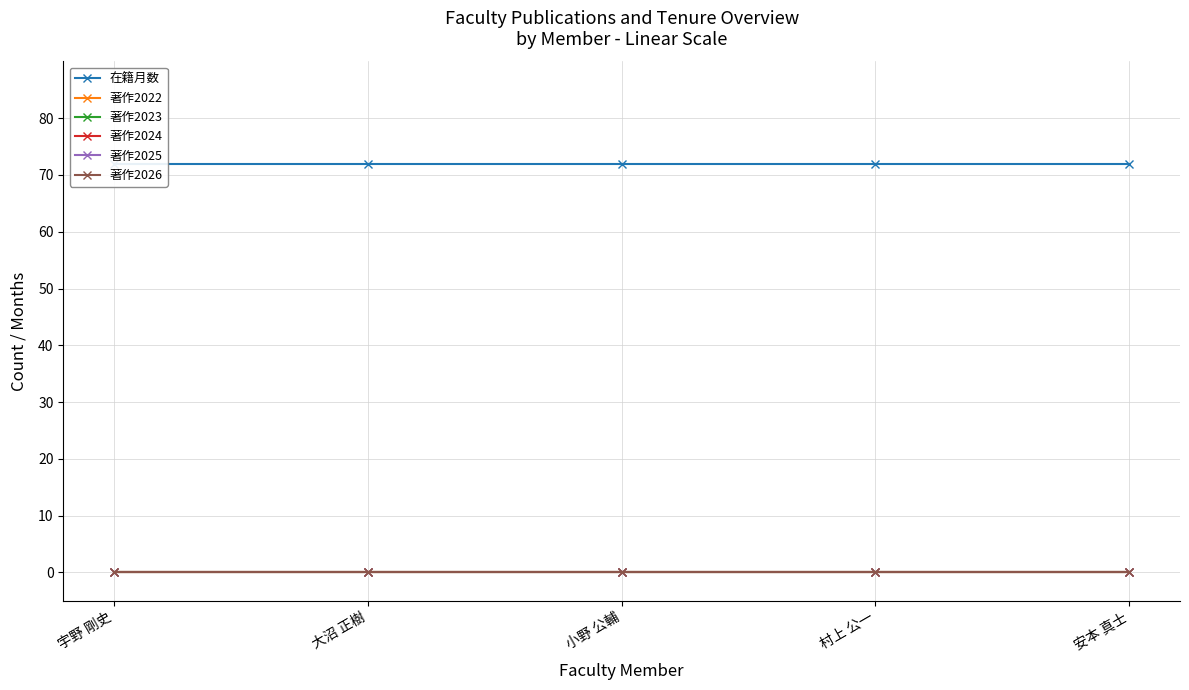

Which category has the highest value across all series?

宇野 剛史